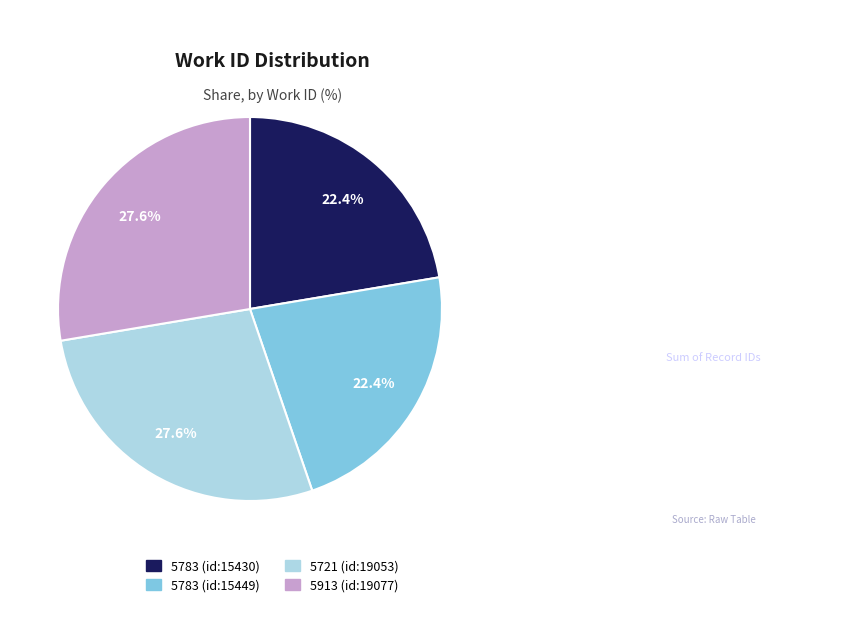

What is the total percentage of 5783 (id:15449) and 5913 (id:19077)?

50.0%